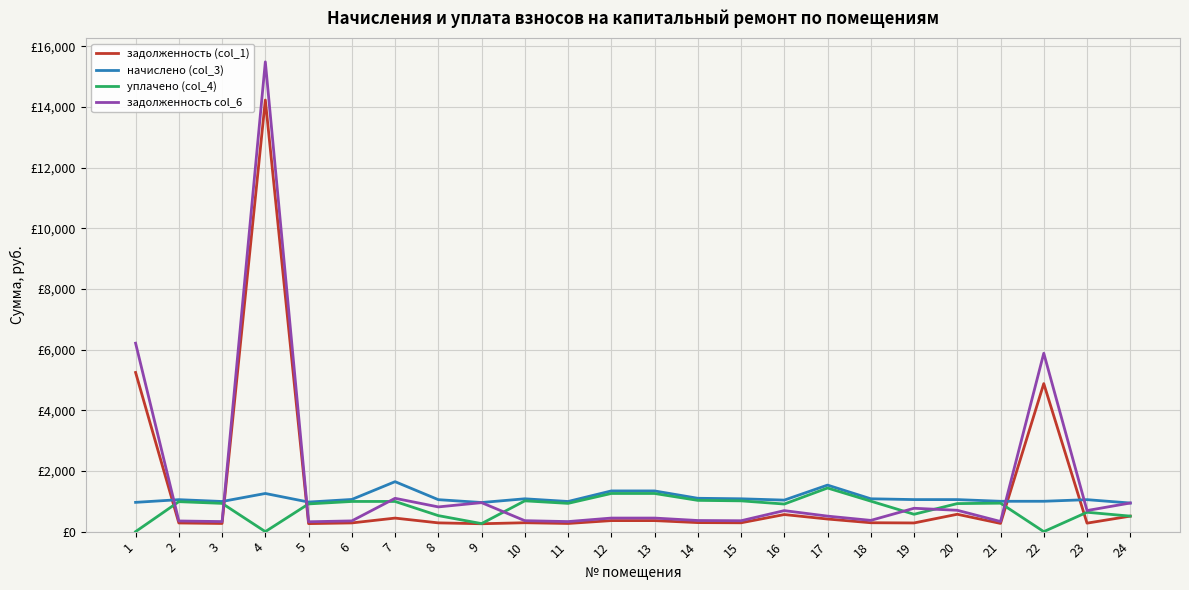

Where is уплачено (col_4) nearest to the value 718?

23